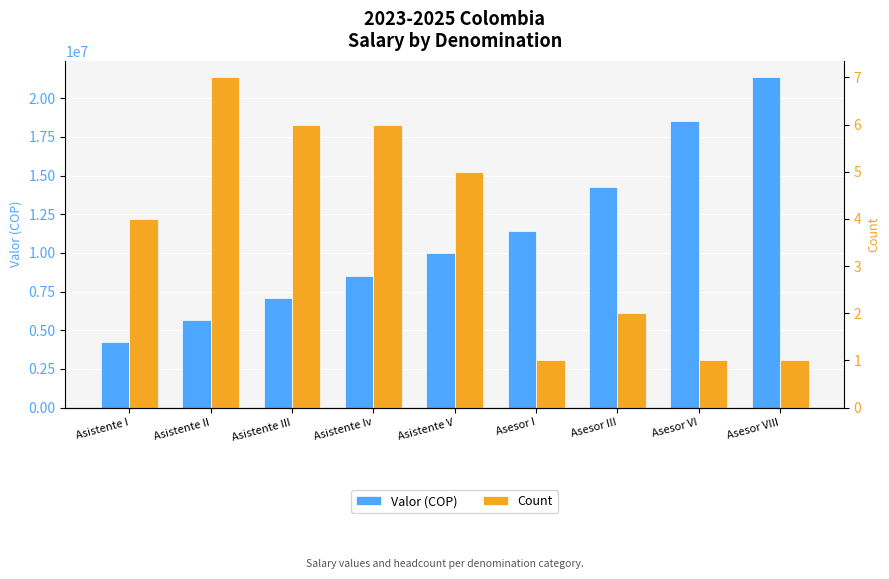

What is the lowest value of the Valor (COP) series?

4270500